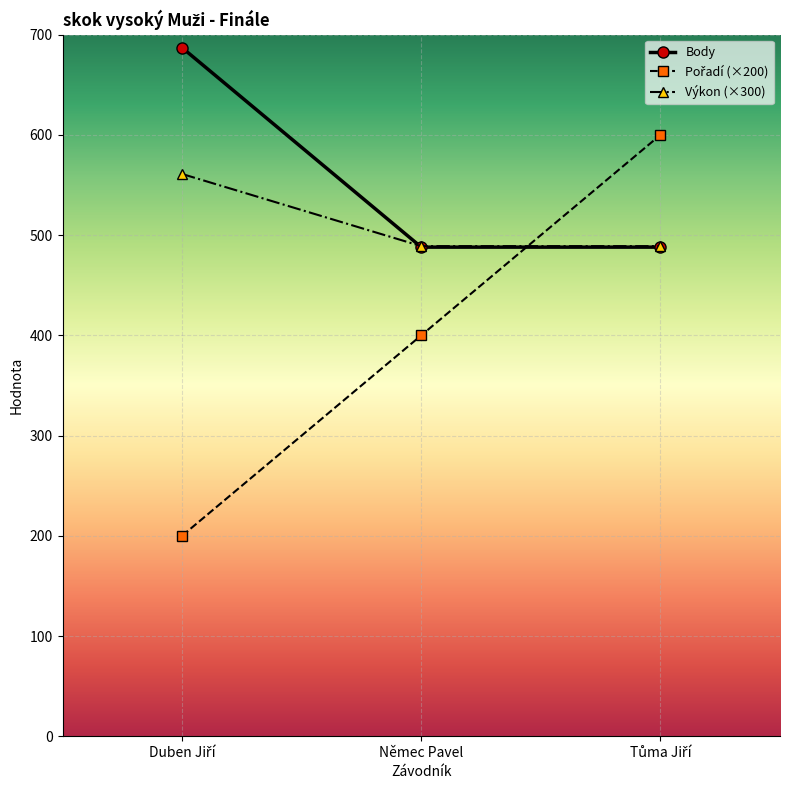

Which series has the largest total across all categories?

Body